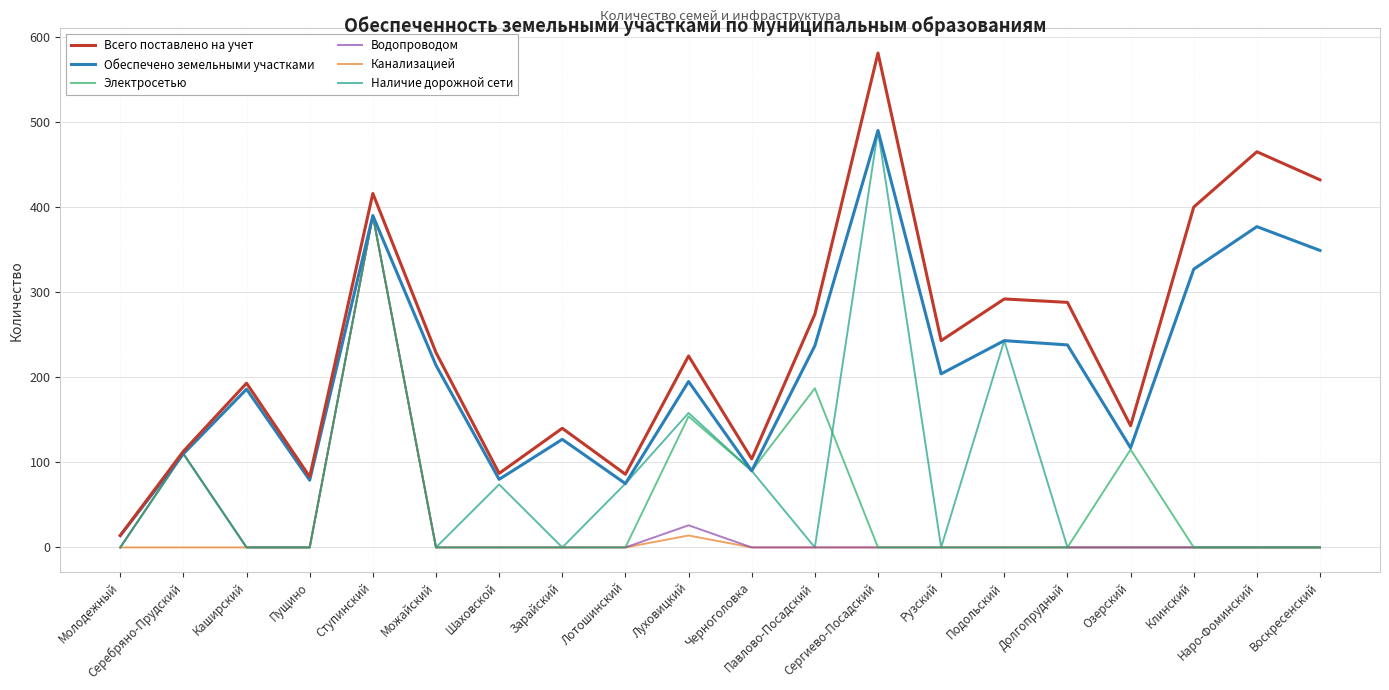

What is the maximum value shown in the chart?

581